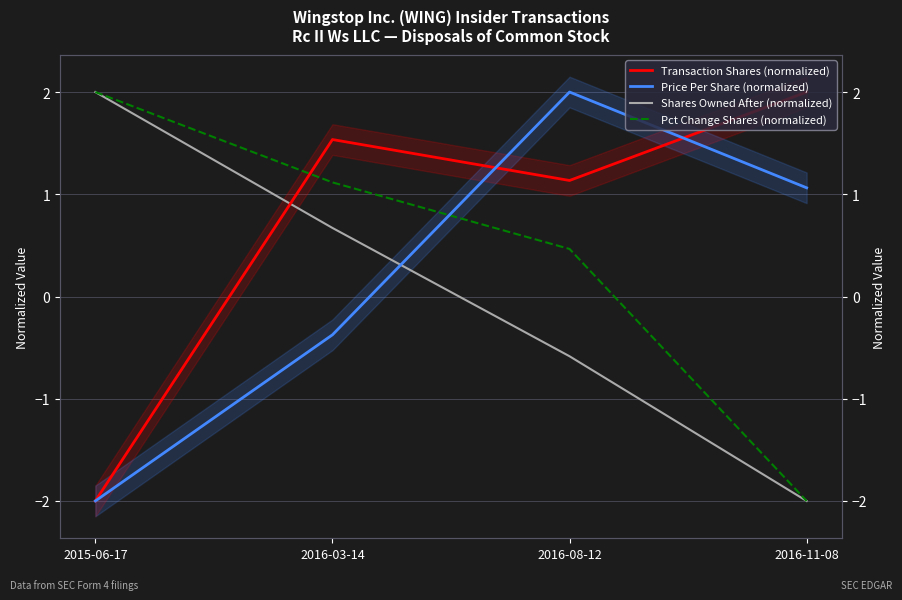

What is the value of the Pct Change Shares (normalized) point at the 4th from the left?

-2.0